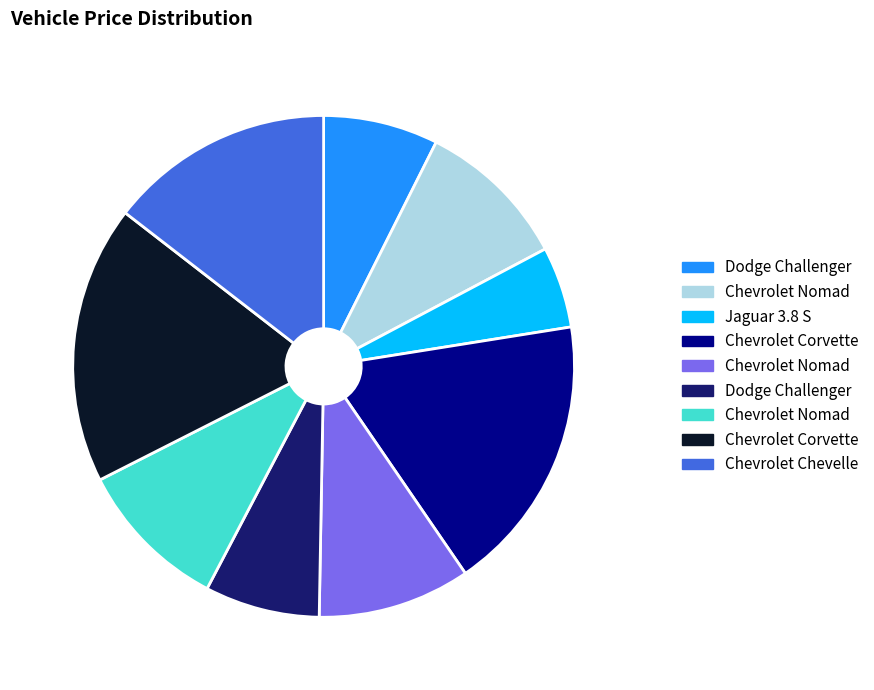

Does any single category account for the majority?

No